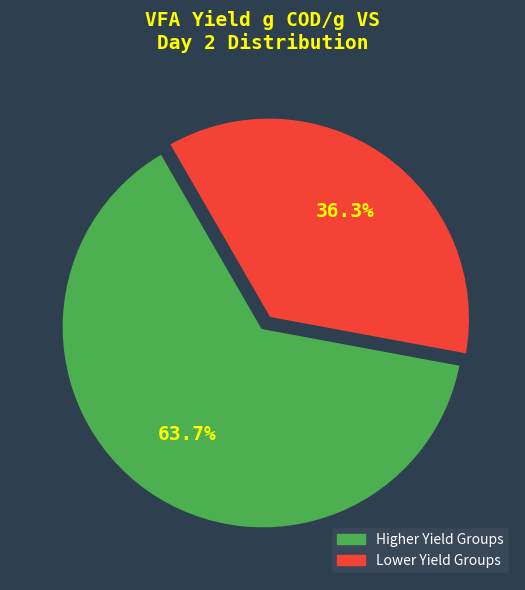

Which has a higher value, Higher Yield Groups or Lower Yield Groups?

Higher Yield Groups